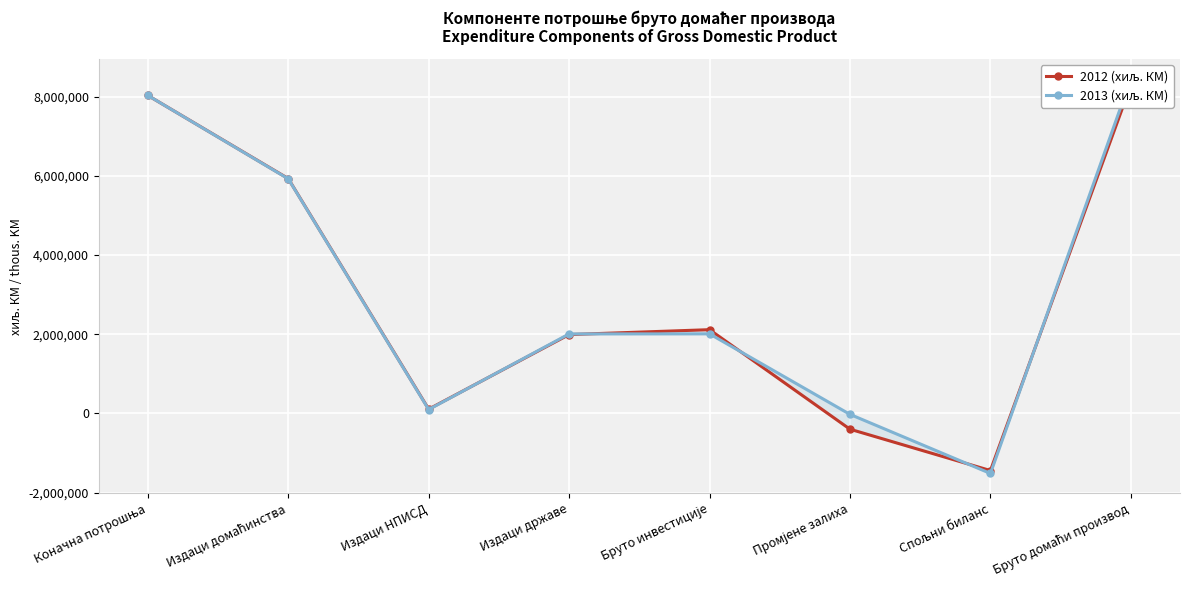

What is the value of the 2012 (хиљ. КМ) point at the 1st from the left?

8030110